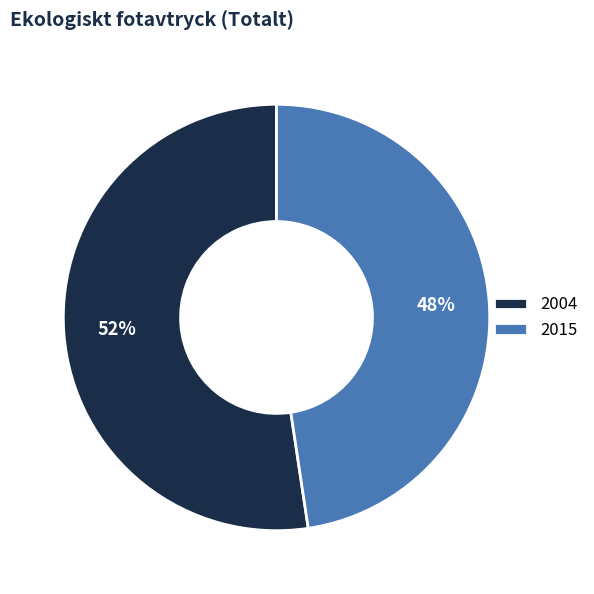

Rank the categories by value from lowest to highest.

2015, 2004